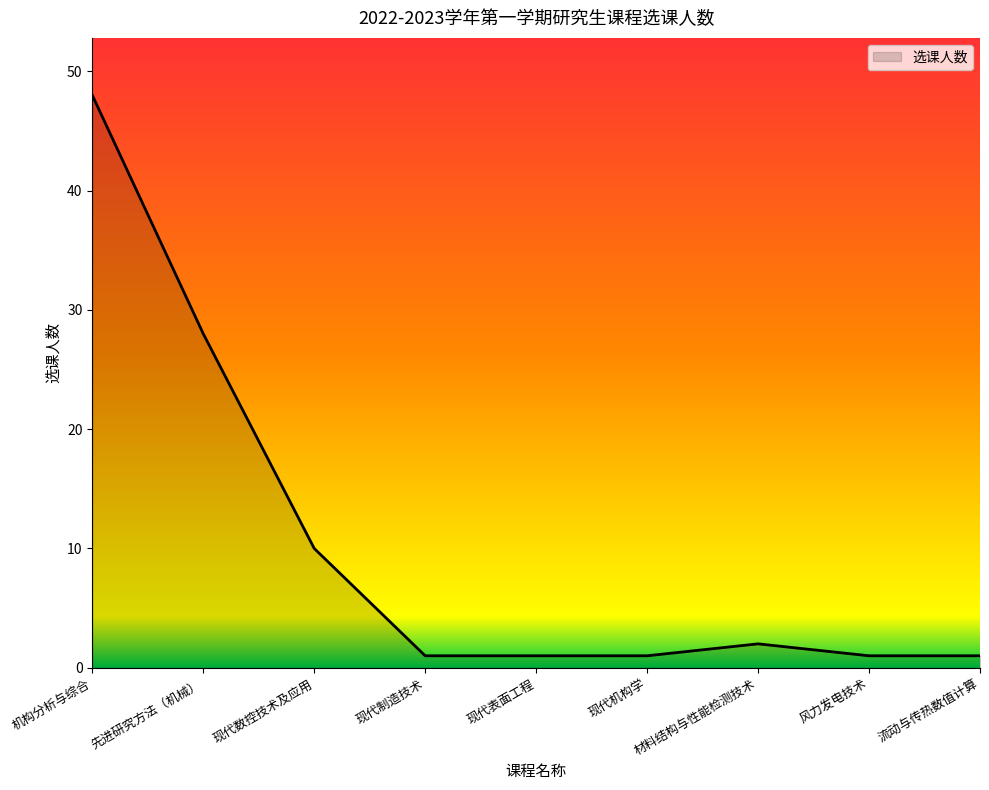

Reading right to left, extract all data points from this chart.

1	1	2	1	1	1	10	28	48